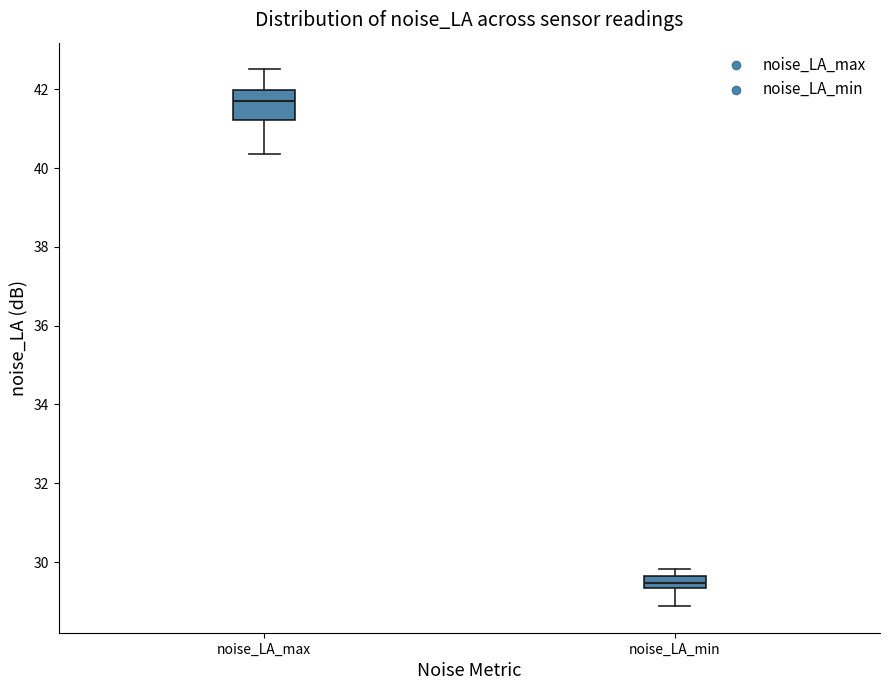

Reading left to right, transcribe this box plot: for each box, give where its median line is, the range the box spans, and where its two whiskers end, as read against the y-axis. The values are not printed on the chart, so give them approximately, as read against the axis.

noise_LA_max: median 41.6, box 41.2 to 42.0, whiskers 40.4 to 42.6
noise_LA_min: median 29.4 (inside the box), box 29.4 to 29.6, whiskers 28.8 to 29.8